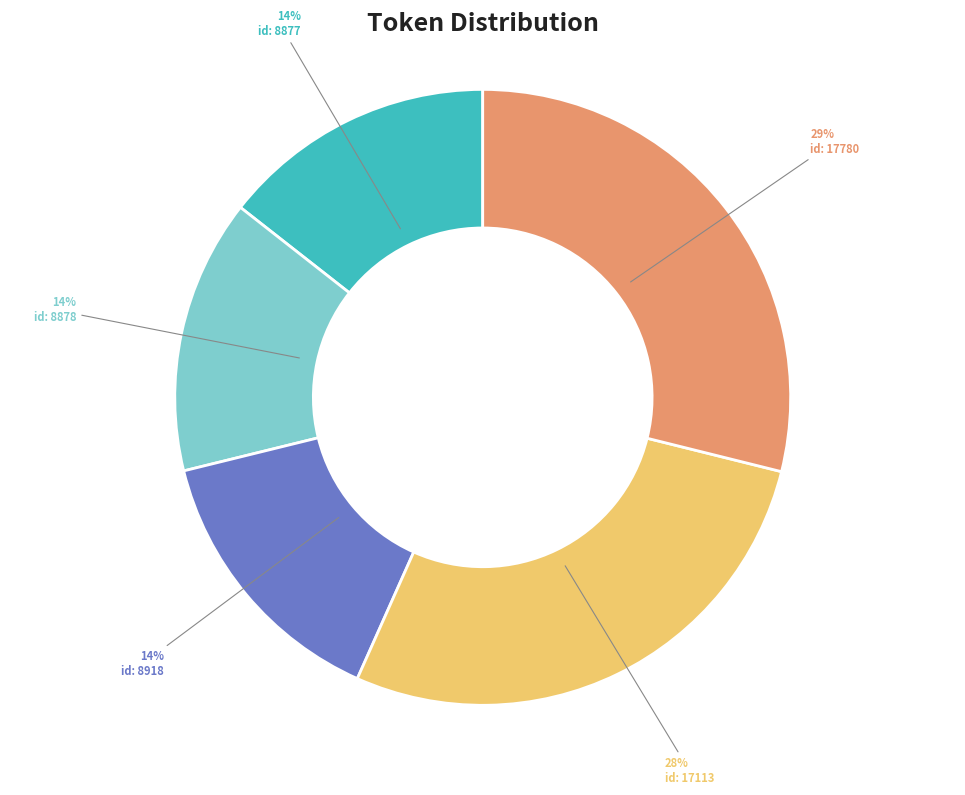

Count the number of slices in the pie.

5